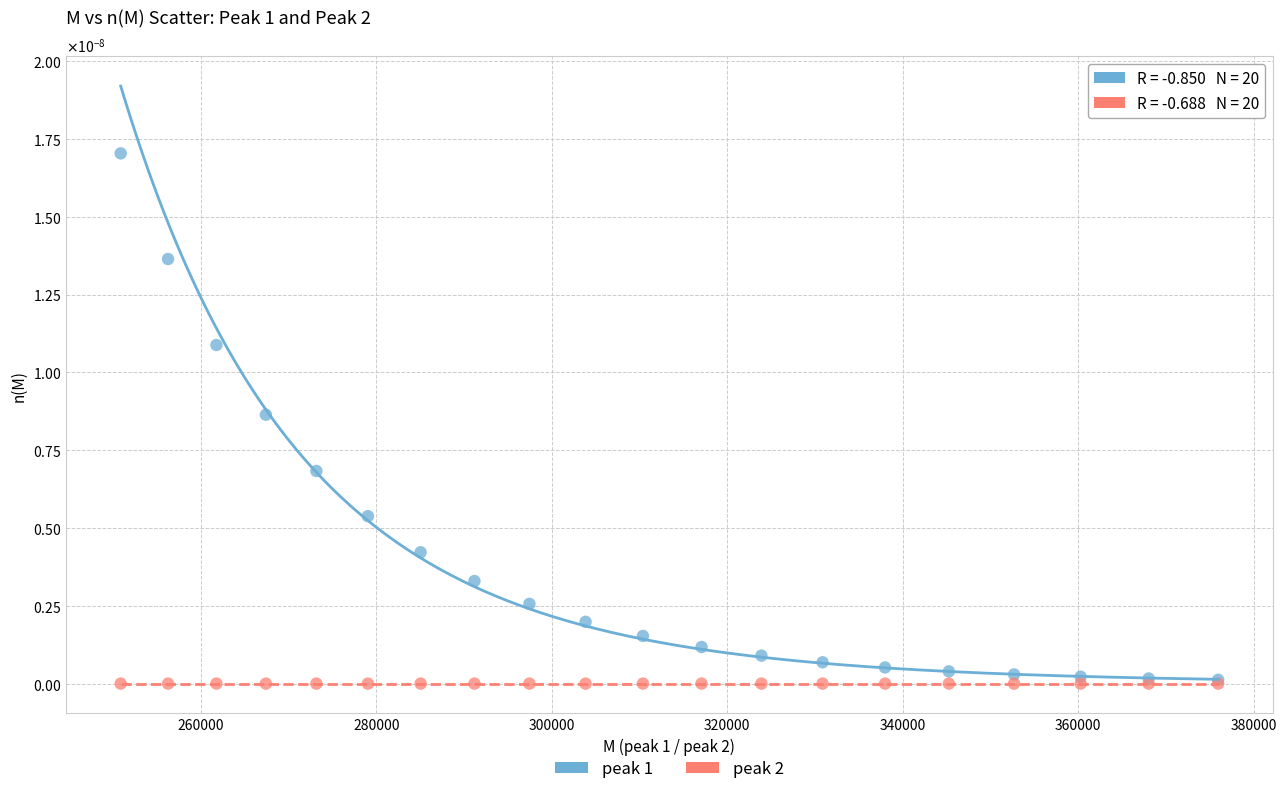

Which series reaches the maximum Y coordinate?

peak 1